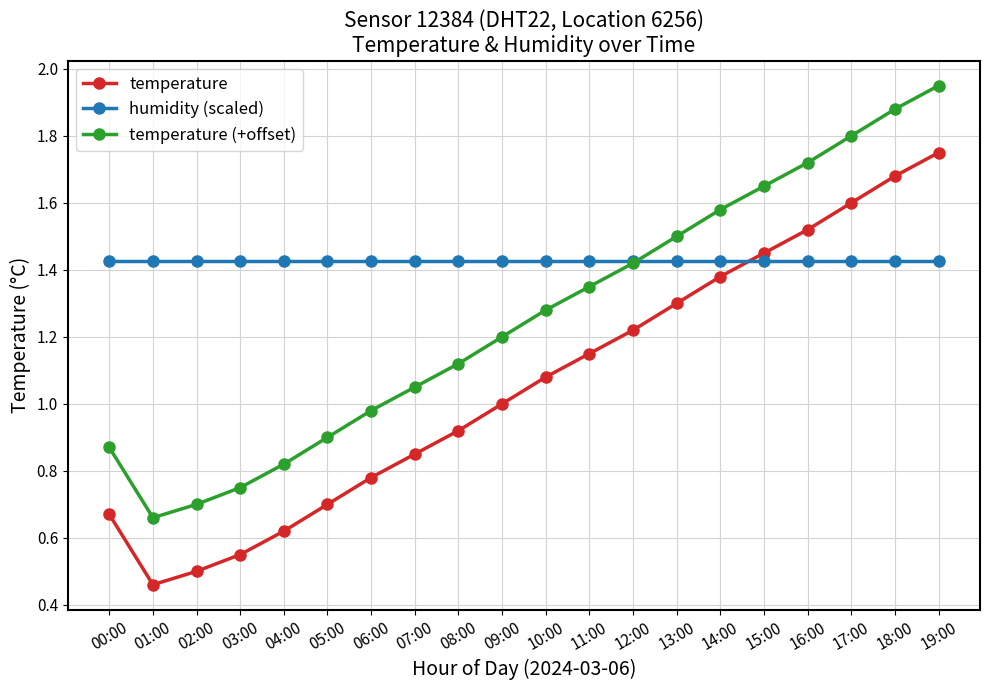

Is this an area chart (filled region under the line)?

No